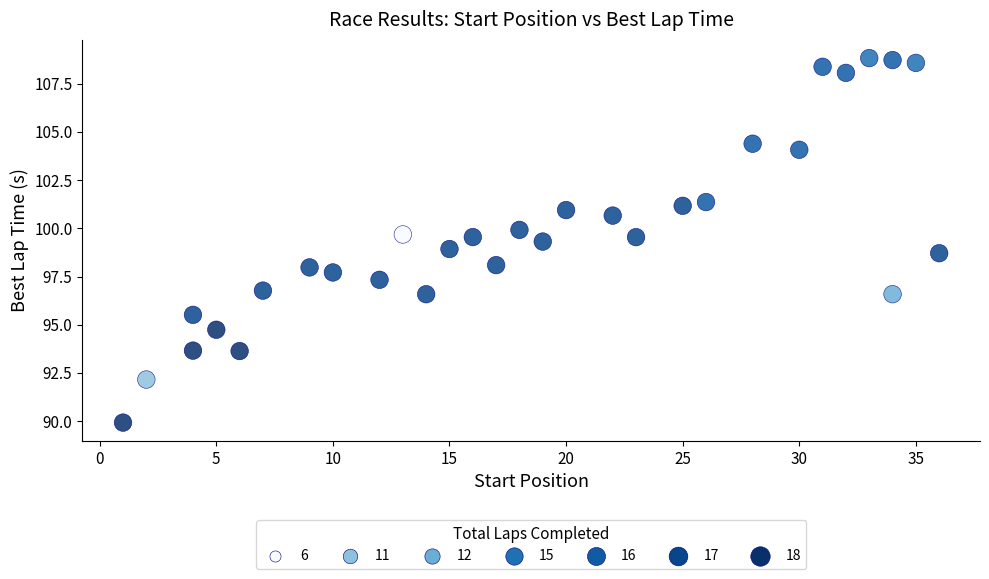

What is the range of X values (max minus min)?

35.0